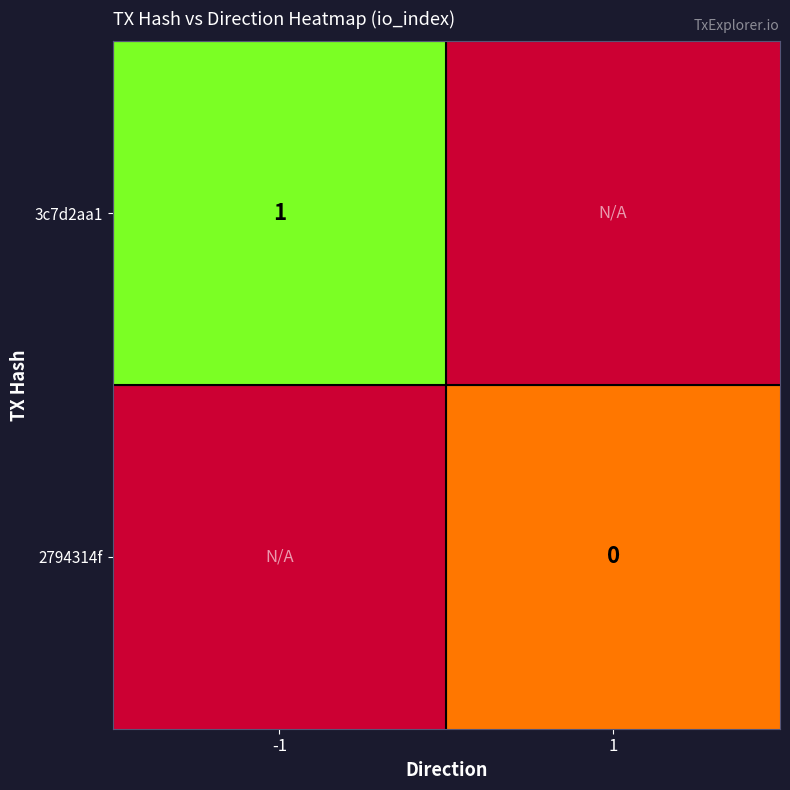

True or false: 3c7d2aa1 has a value of 1.0 at -1.

True